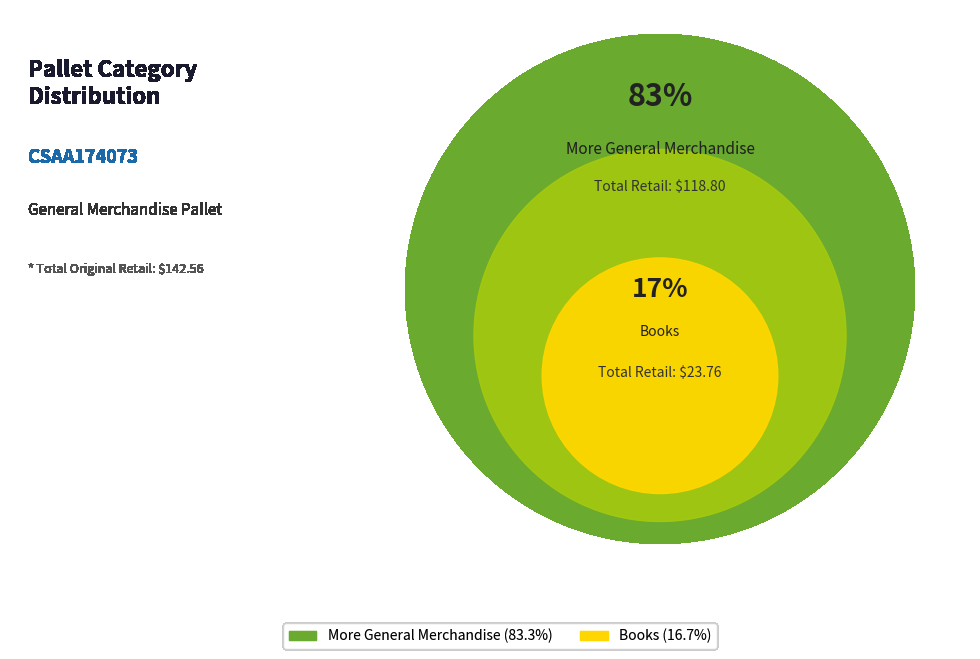

What percentage is the More General Merchandise slice, to the nearest percent?

83%